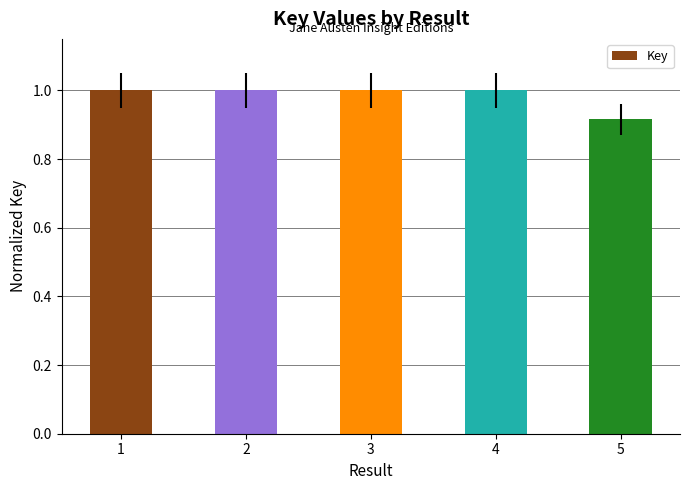

At which label is the value closest to 0?

5